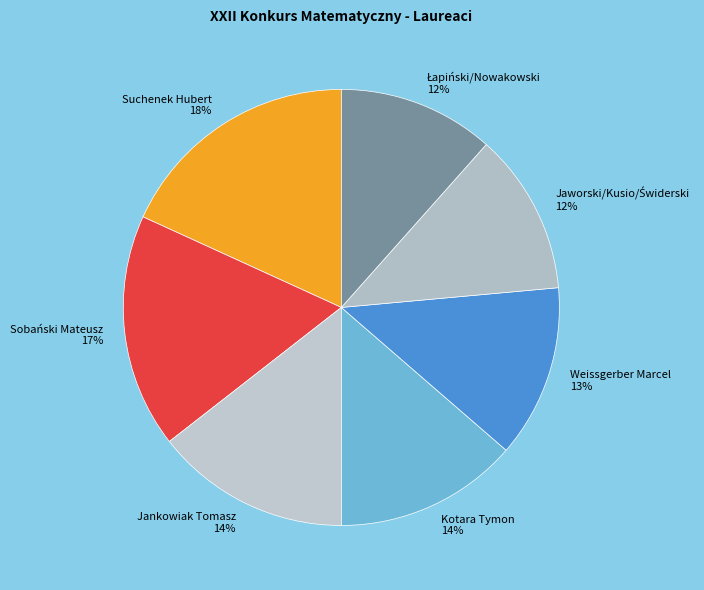

Which slice is the largest?

Suchenek Hubert